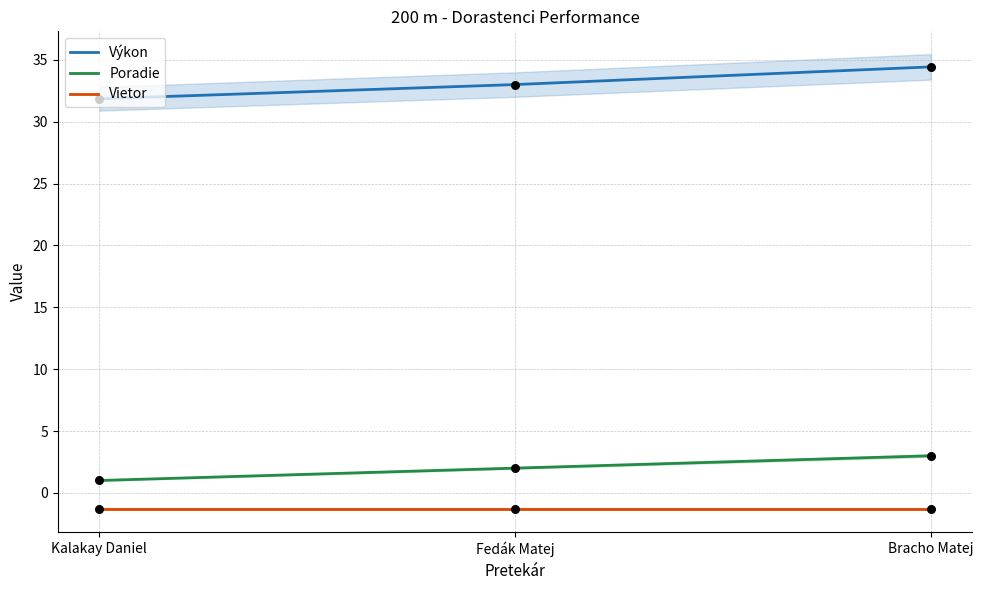

What are all the series names shown in the legend?

Výkon, Poradie, Vietor